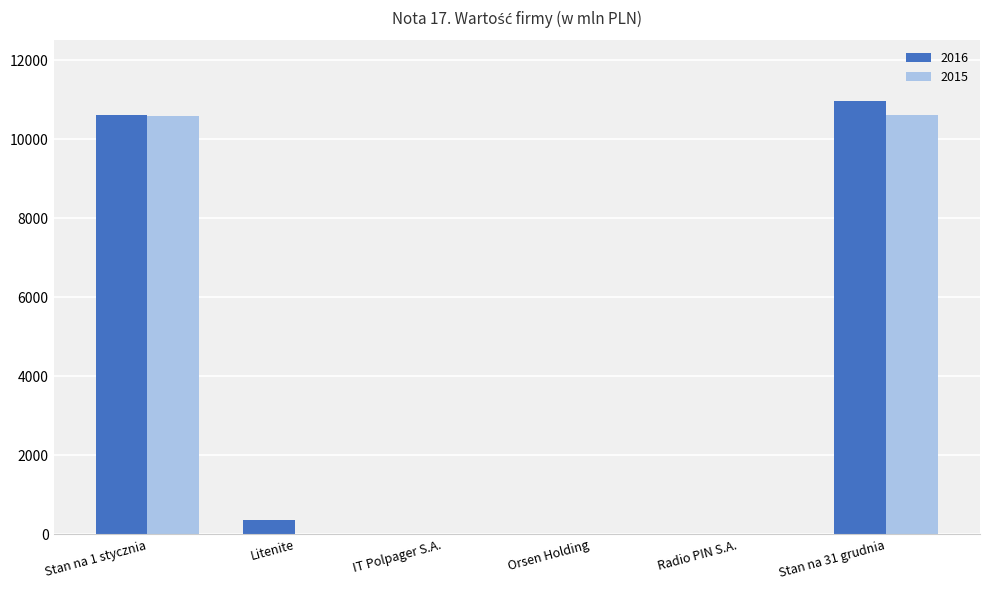

What is the sum of all 2016 values?

21950.8